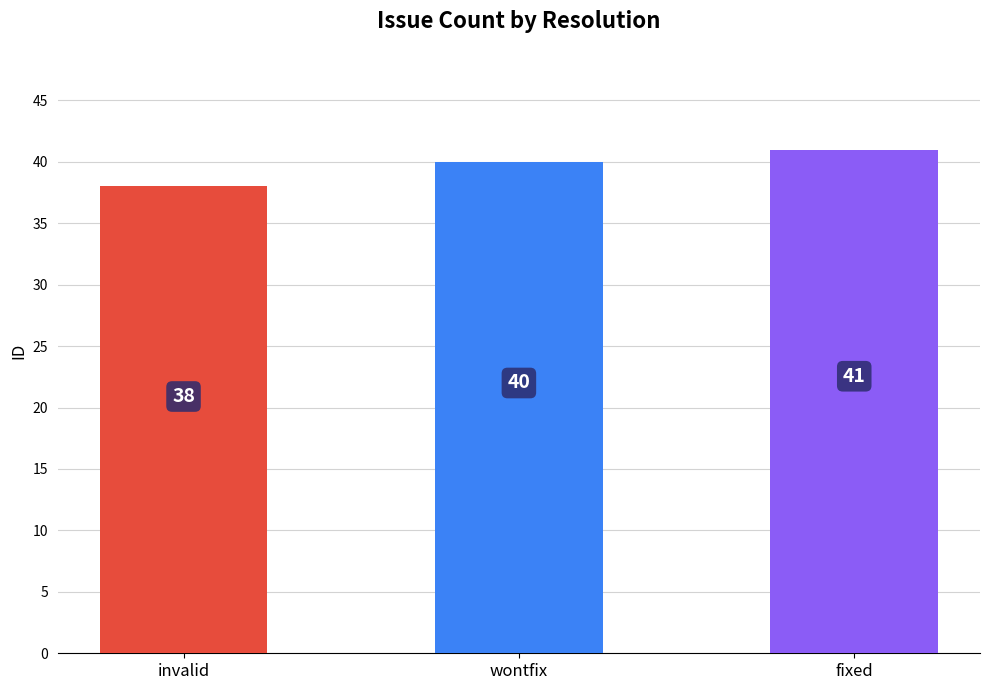

Between wontfix and invalid, which is larger?

wontfix